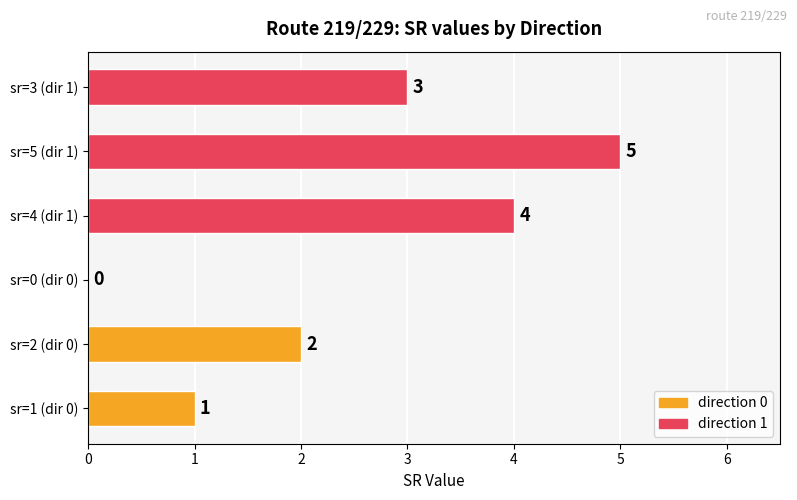

Where is the data nearest to the value 2?

sr=2 (dir 0)